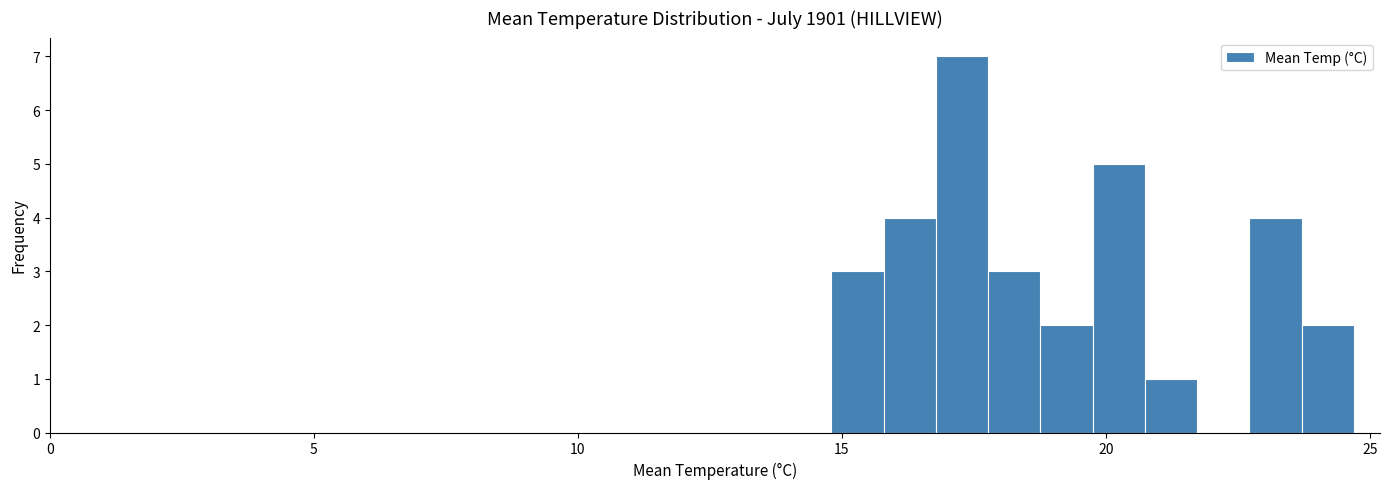

Around what value on the x-axis is the tallest bar? Give the approximate position of its centre, as read against the axis.

17.5